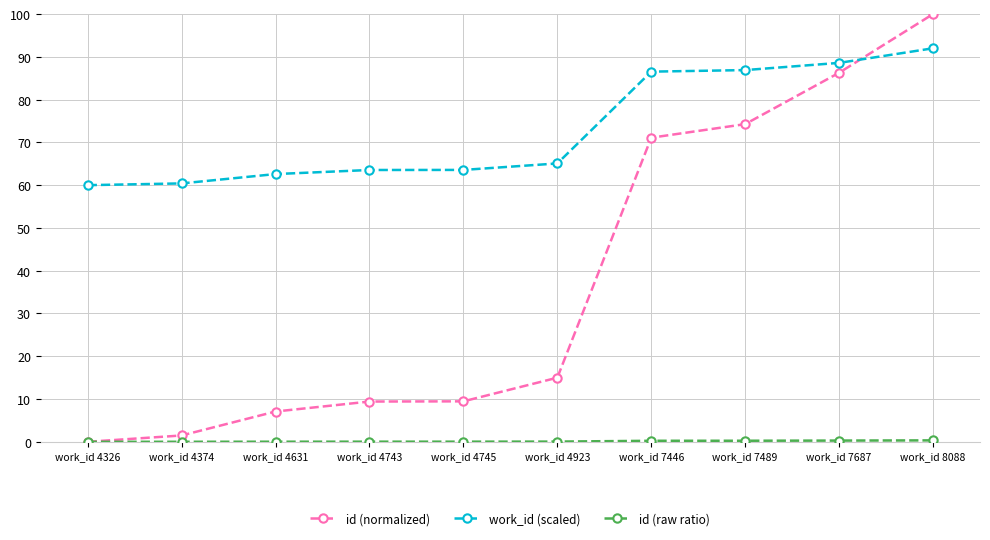

What is the value of the work_id (scaled) point at the 6th from the left?

65.1